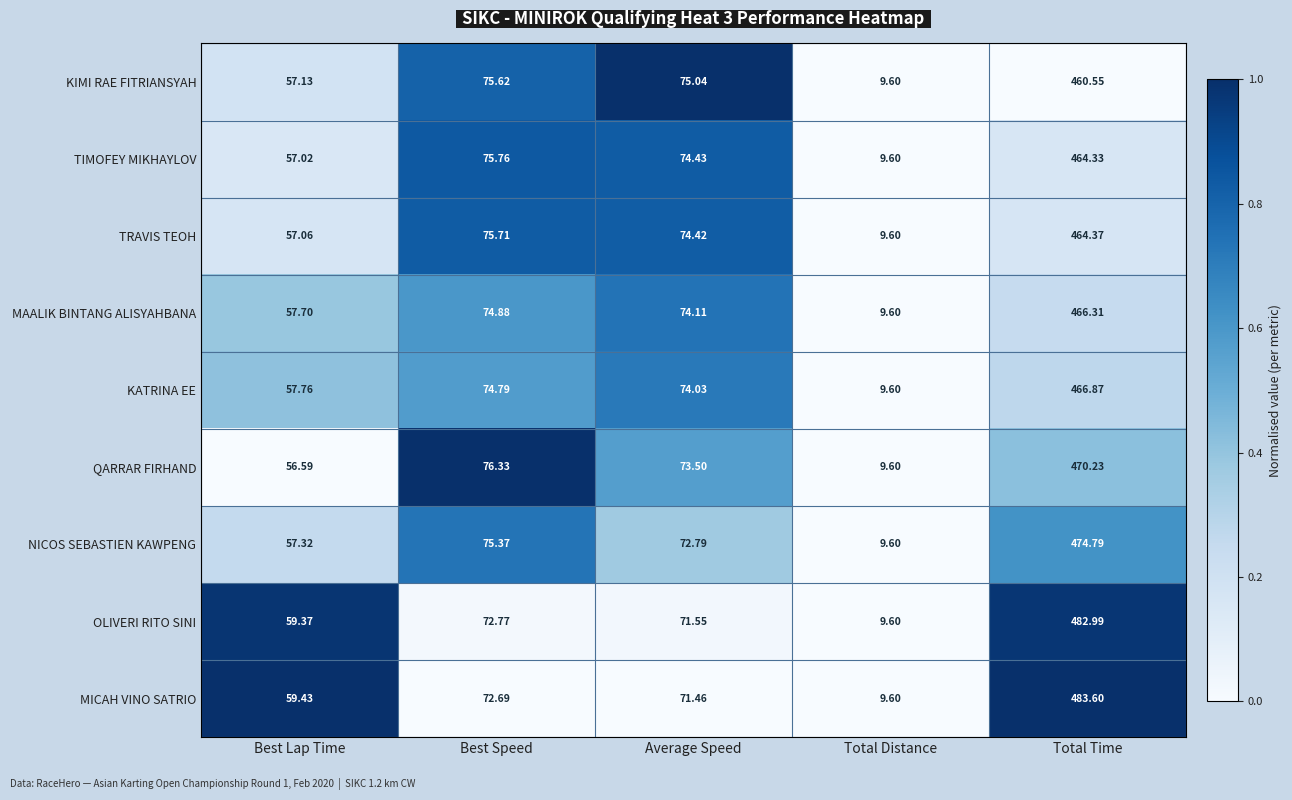

Rank the series by their maximum value, from highest to lowest.

MICAH VINO SATRIO, OLIVERI RITO SINI, NICOS SEBASTIEN KAWPENG, QARRAR FIRHAND, KATRINA EE, MAALIK BINTANG ALISYAHBANA, TRAVIS TEOH, TIMOFEY MIKHAYLOV, KIMI RAE FITRIANSYAH